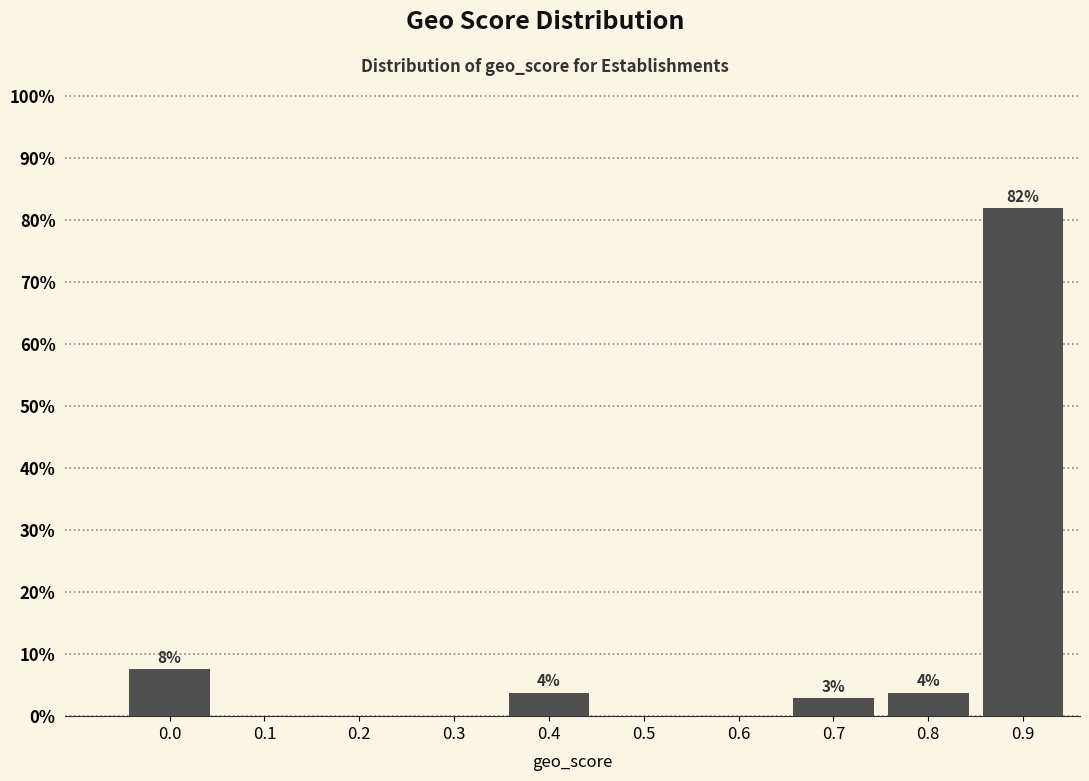

Are the bars horizontal?

No